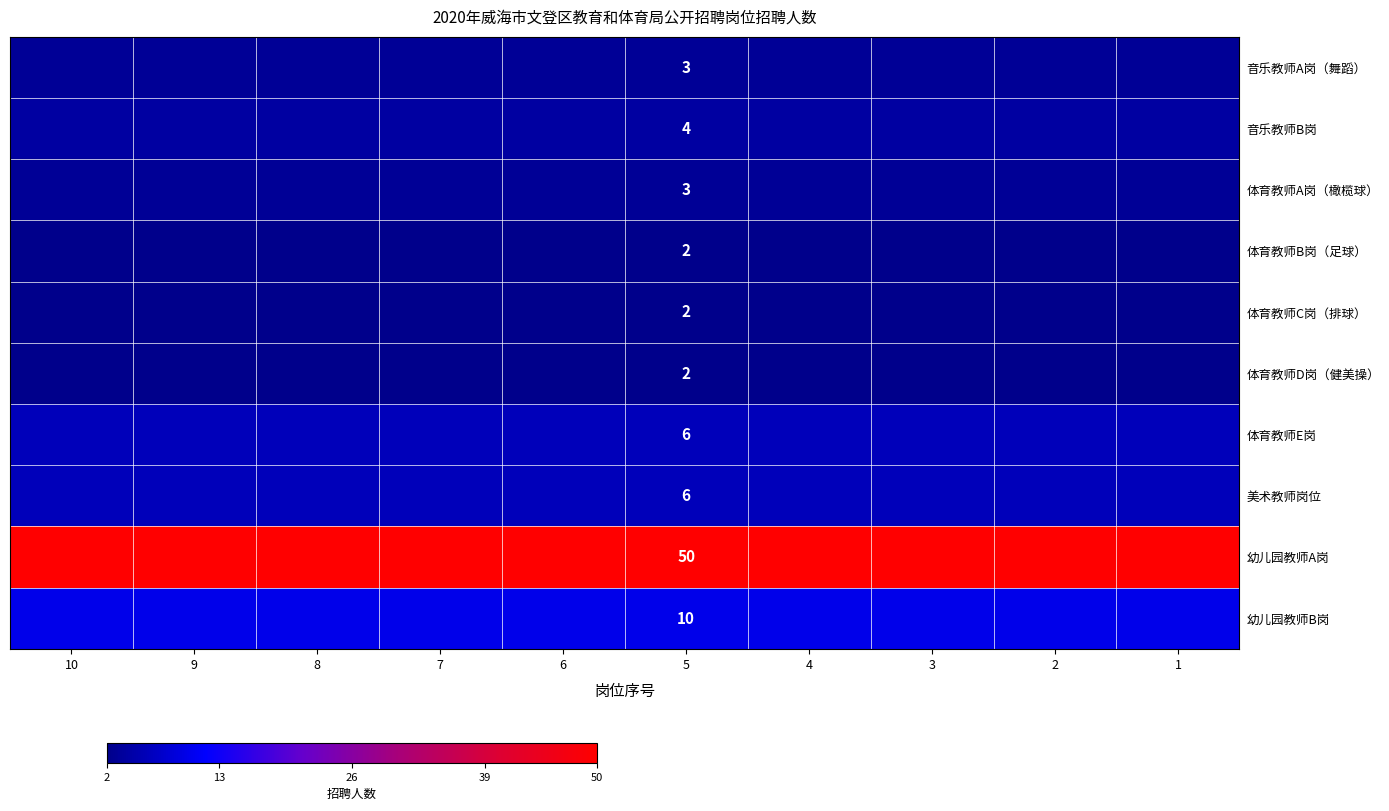

At how many categories does at least one series exceed 28?

10